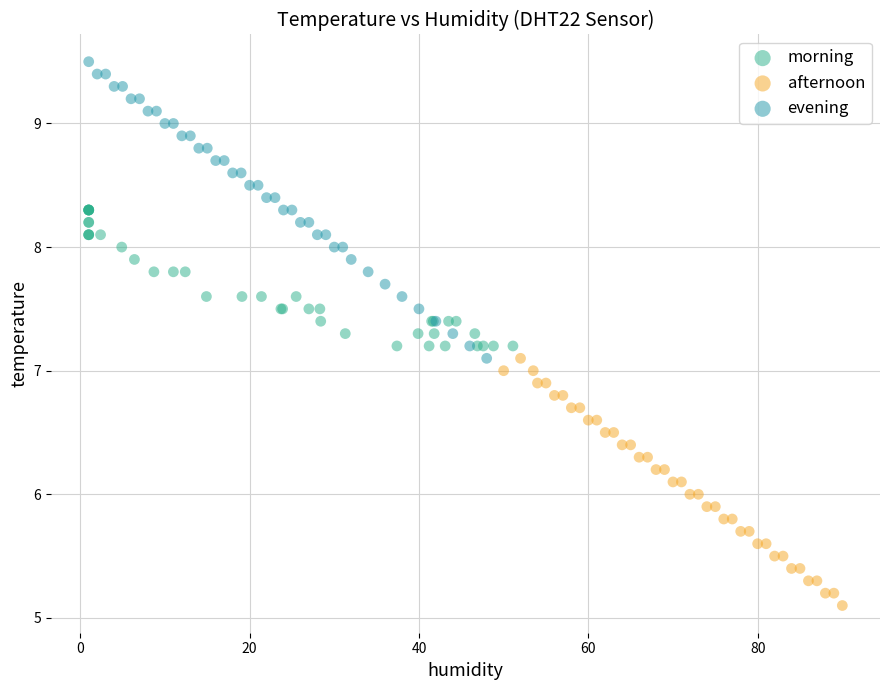

Which series reaches the minimum Y coordinate?

afternoon